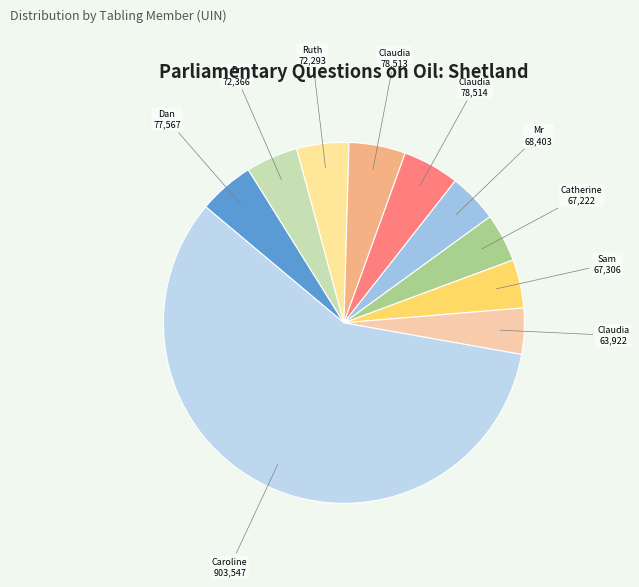

Count the number of slices in the pie.

10